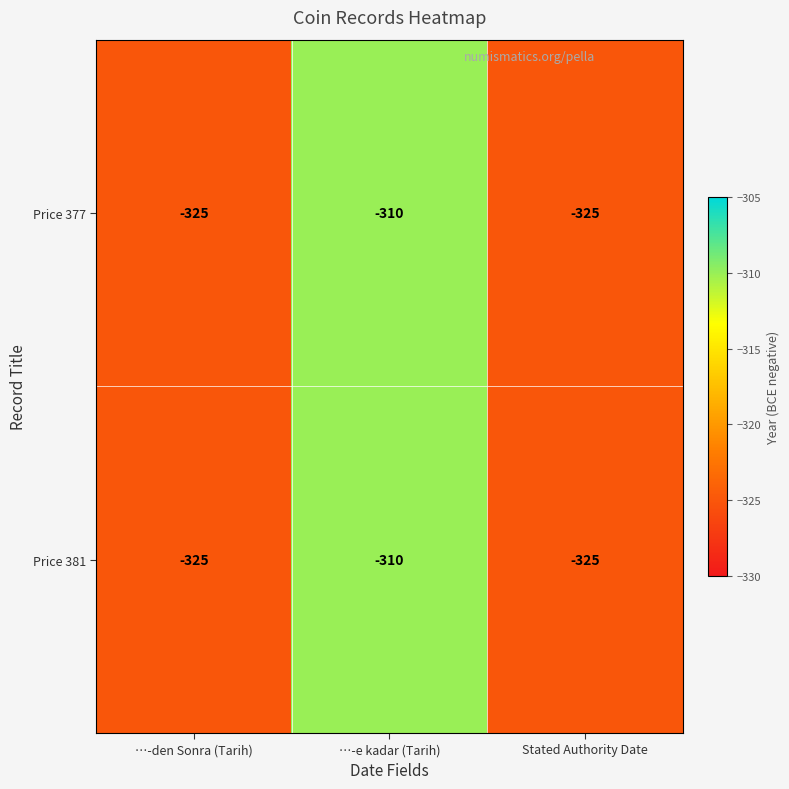

At which category is the sum across all series the highest?

…-e kadar (Tarih)